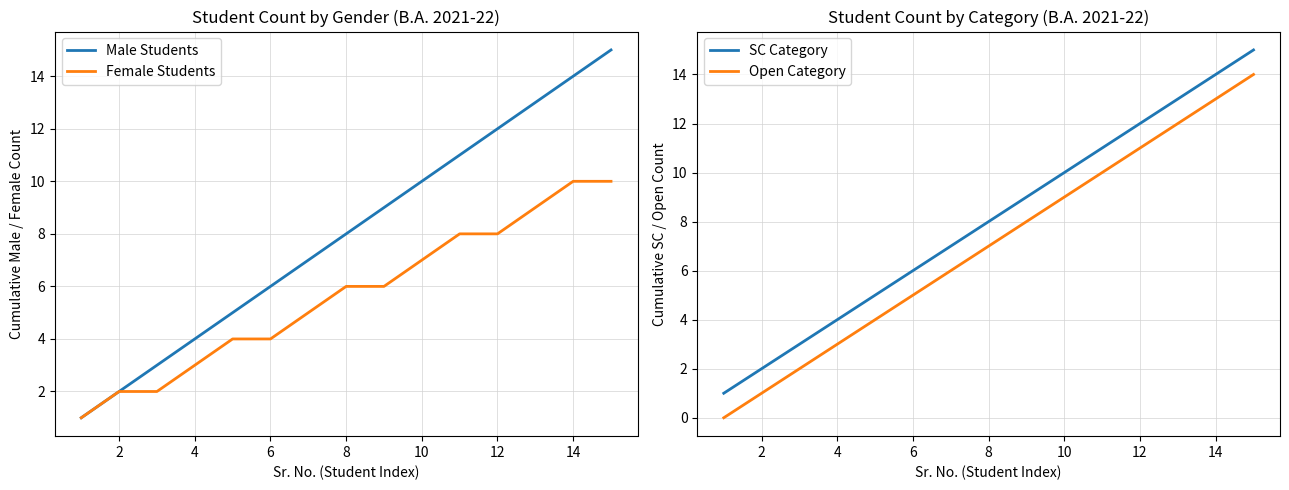

Read the Male Students value at 10, to the nearest 5.

10